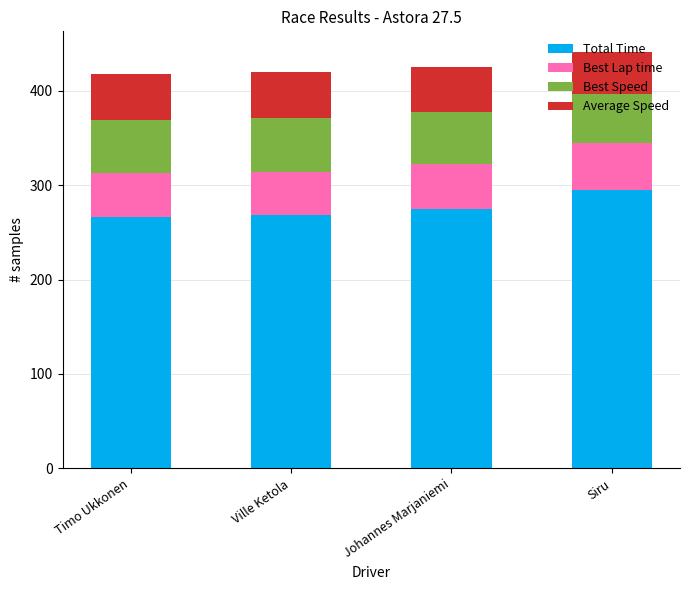

The value of Total Time at Siru is 189.6. True or false?

False